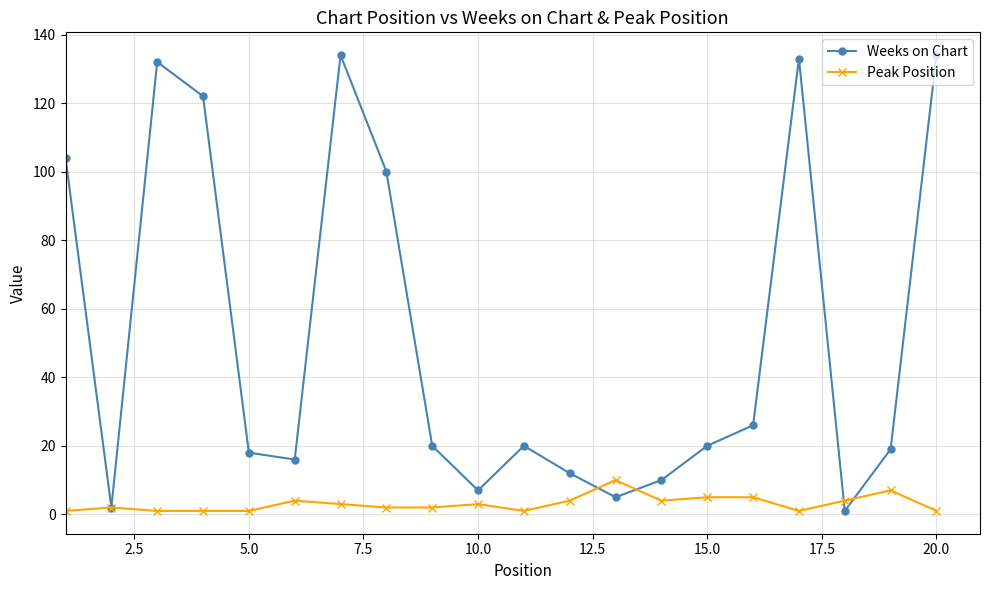

In Weeks on Chart, how many points are higher than both neighbors (excluding endpoints)?

4